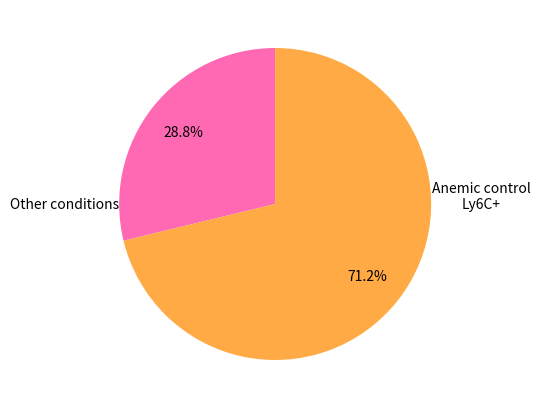

How many slices are in this pie chart?

2